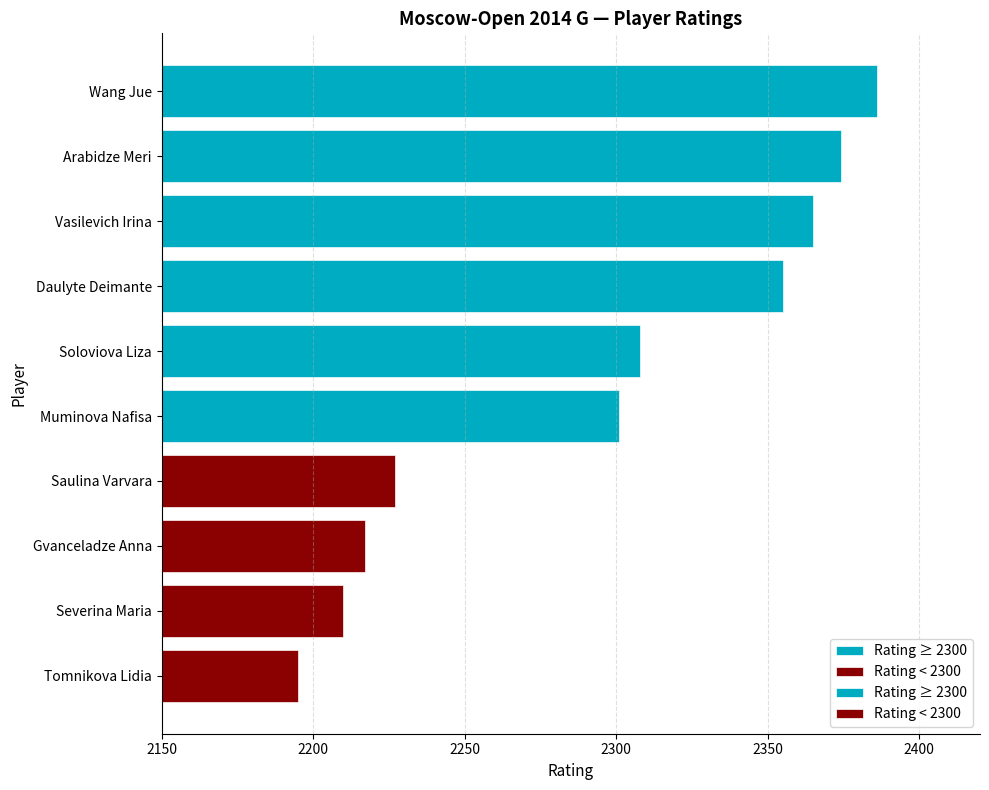

List the labels in order of value, largest first.

Wang Jue, Arabidze Meri, Vasilevich Irina, Daulyte Deimante, Soloviova Liza, Muminova Nafisa, Saulina Varvara, Gvanceladze Anna, Severina Maria, Tomnikova Lidia